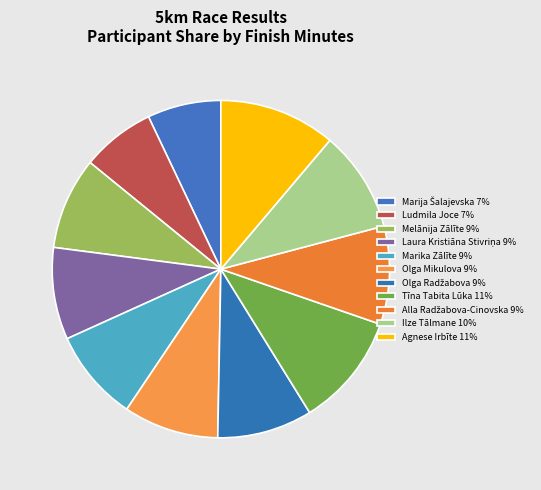

Count the number of slices in the pie.

11